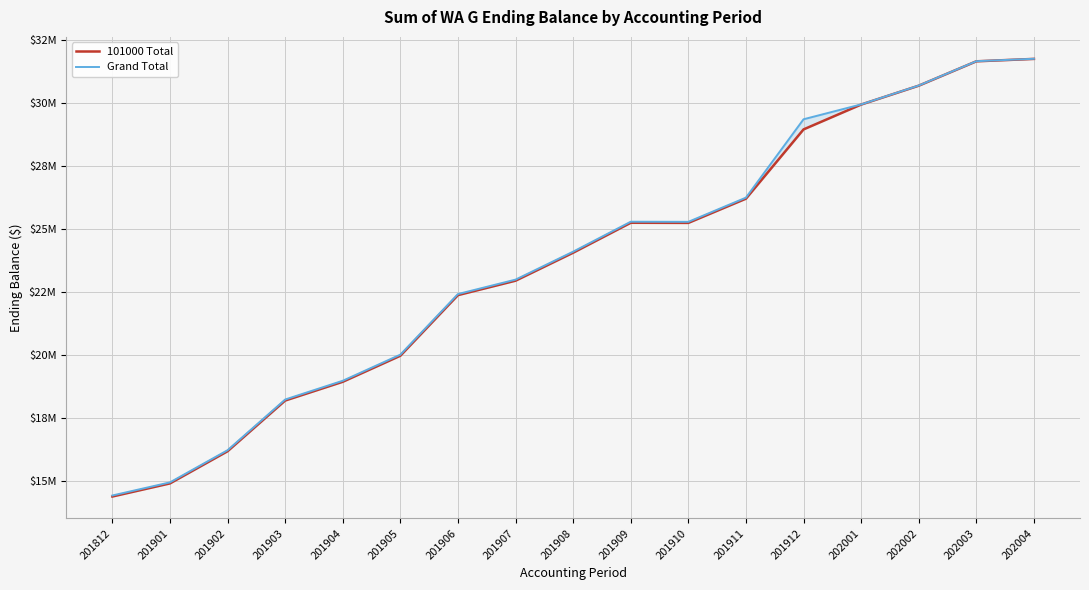

Where is Grand Total nearest to the value 23091720?

201907